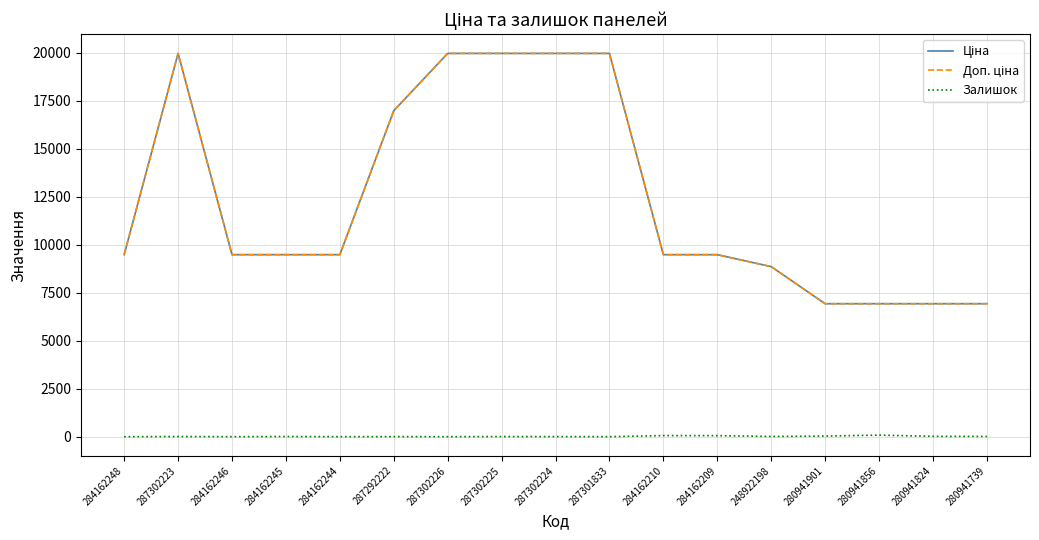

Rank the series by their maximum value, from lowest to highest.

Залишок, Ціна, Доп. ціна